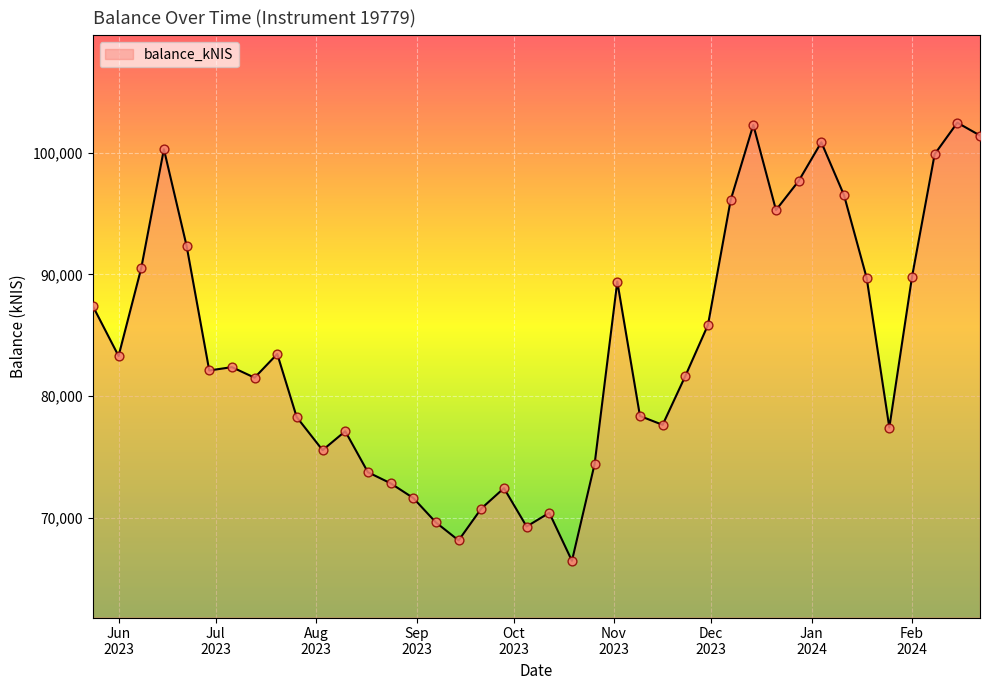

What is the smallest value displayed?

66486.4